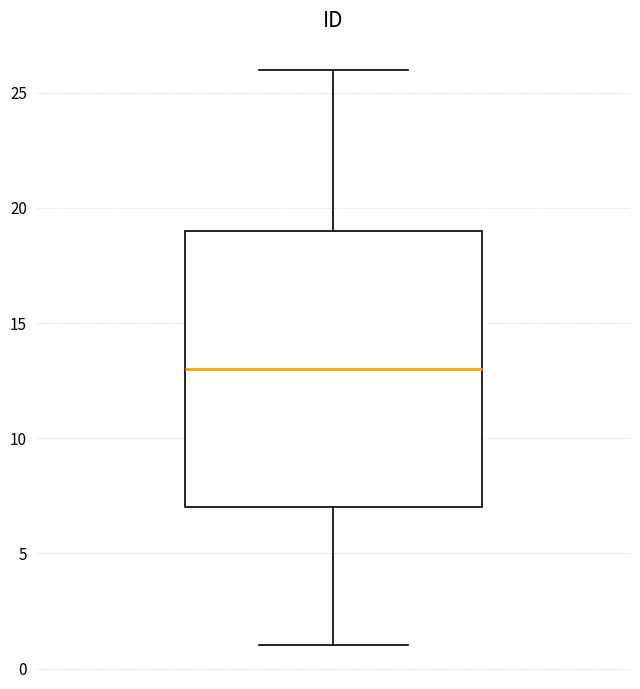

Where does the lower whisker of the box end on the y-axis? The values are not printed on the chart, so give them approximately, as read against the axis.

1